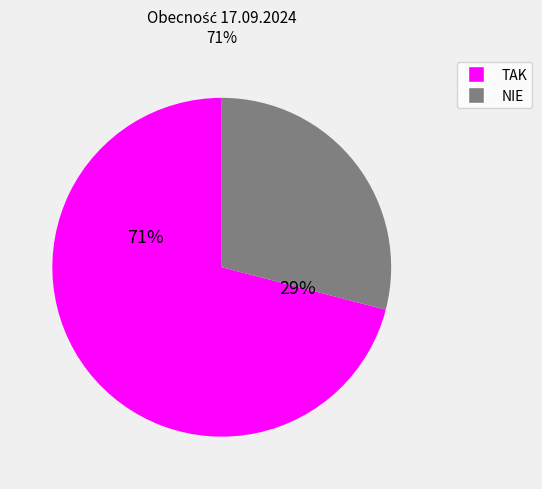

Which slice represents more than half of the pie?

TAK